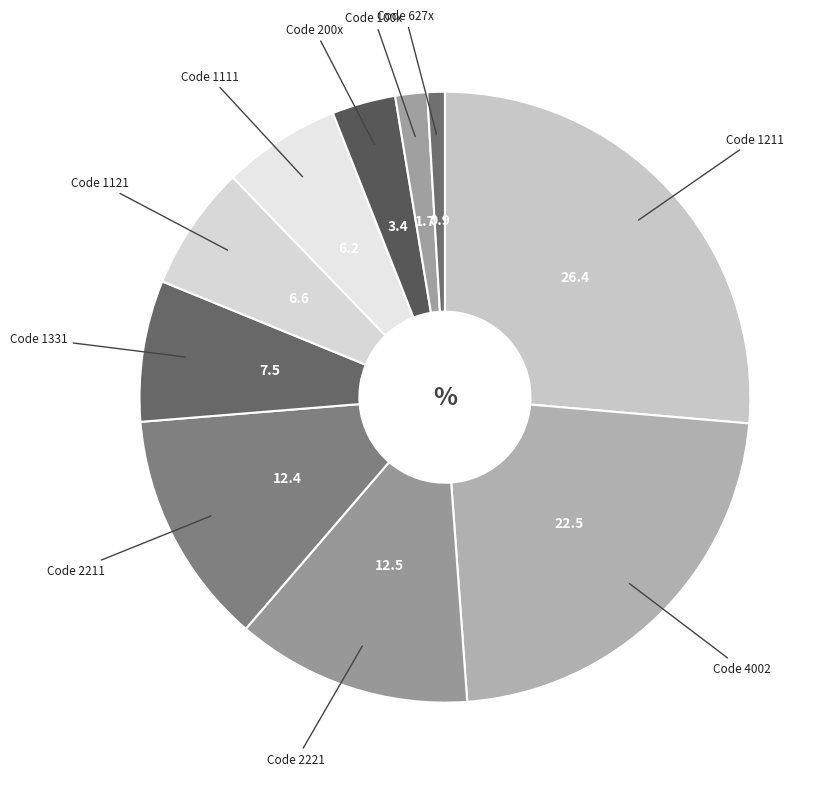

How many slices are in this pie chart?

10